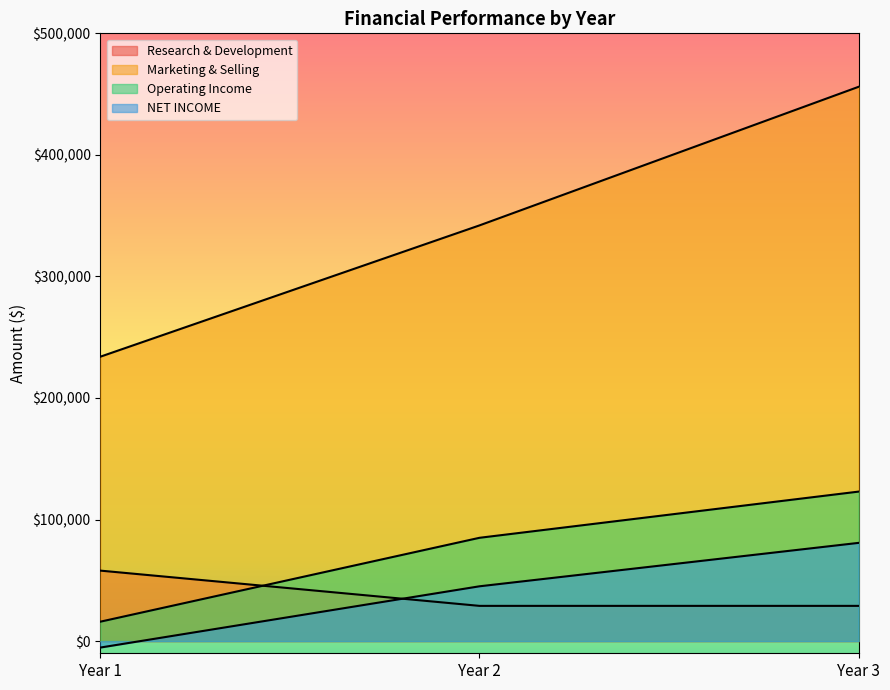

What is the total value across all series at Year 3?

688820